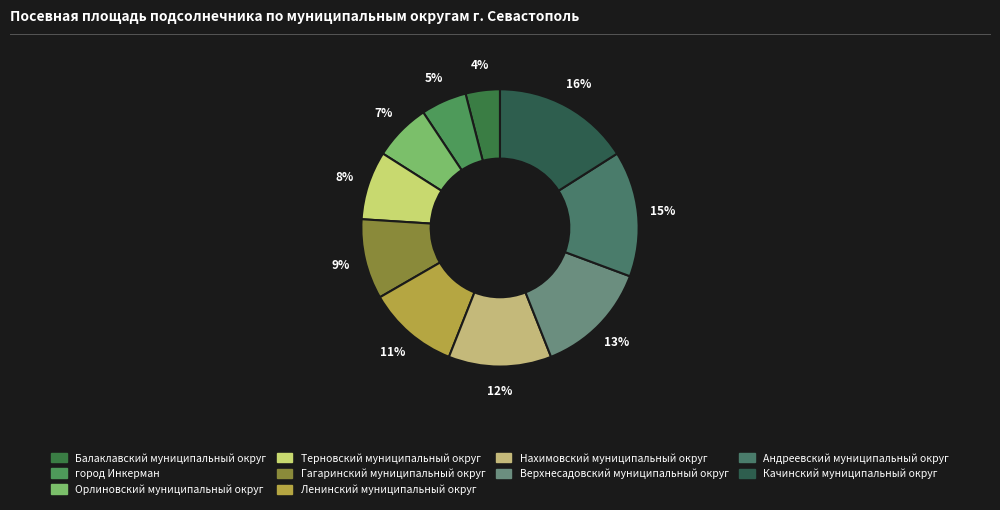

What is the smallest slice in the pie chart?

Балаклавский муниципальный округ